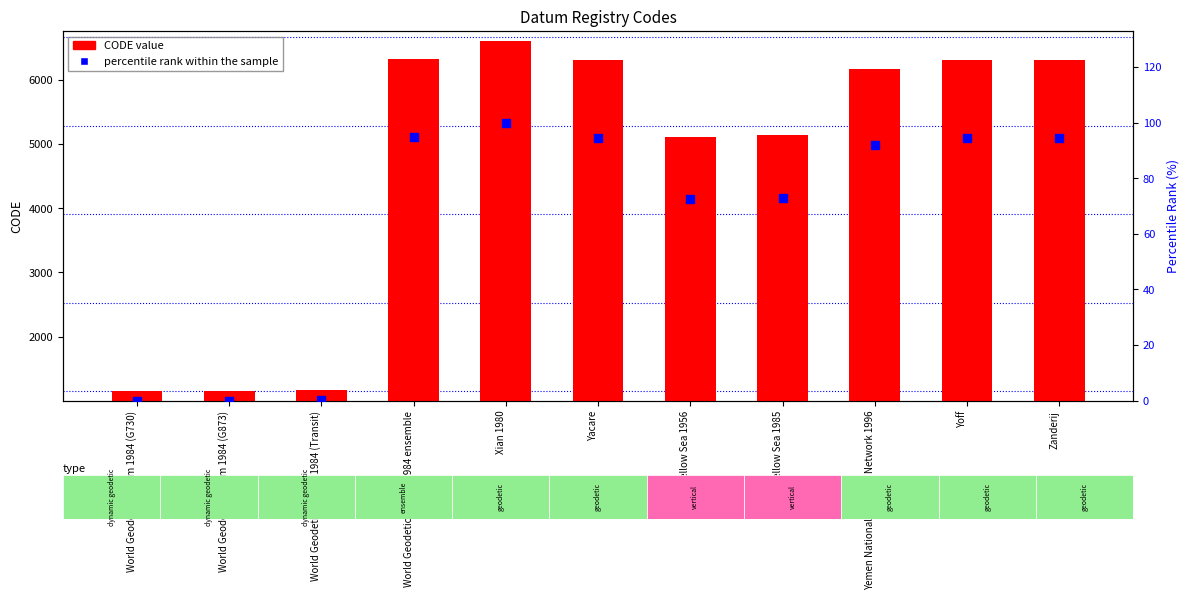

Which series has the widest spread of Y values?

CODE value